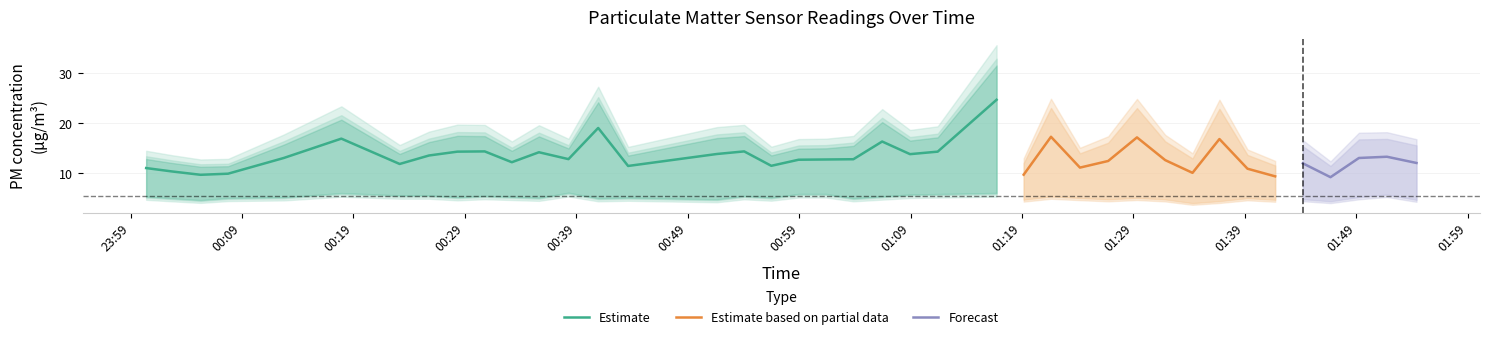

What is the lowest value of the Estimate series?

9.6